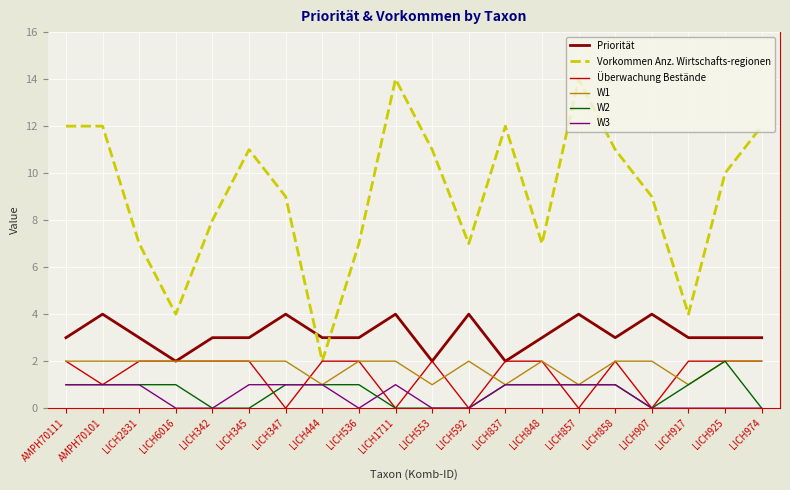

Does the chart display data point markers on the line(s)?

No